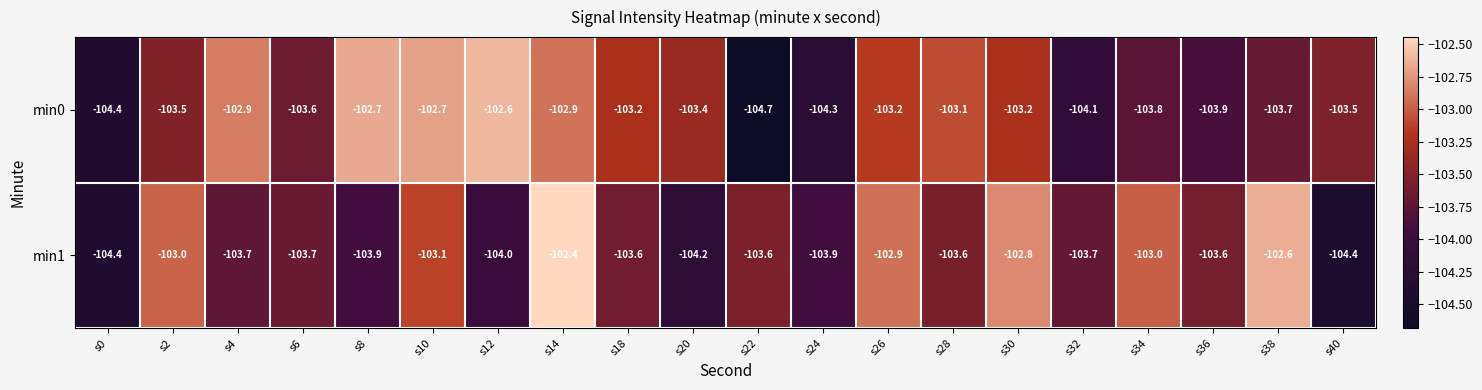

Rank the series by their maximum value, from highest to lowest.

min1, min0